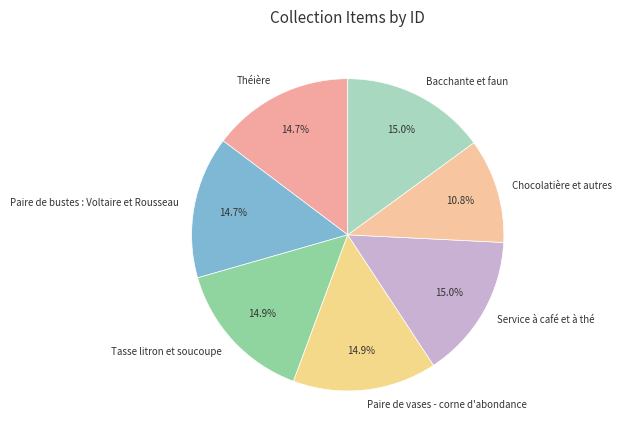

To the nearest percent, what is the combined percentage of Chocolatière et autres and Paire de bustes : Voltaire et Rousseau?

26%